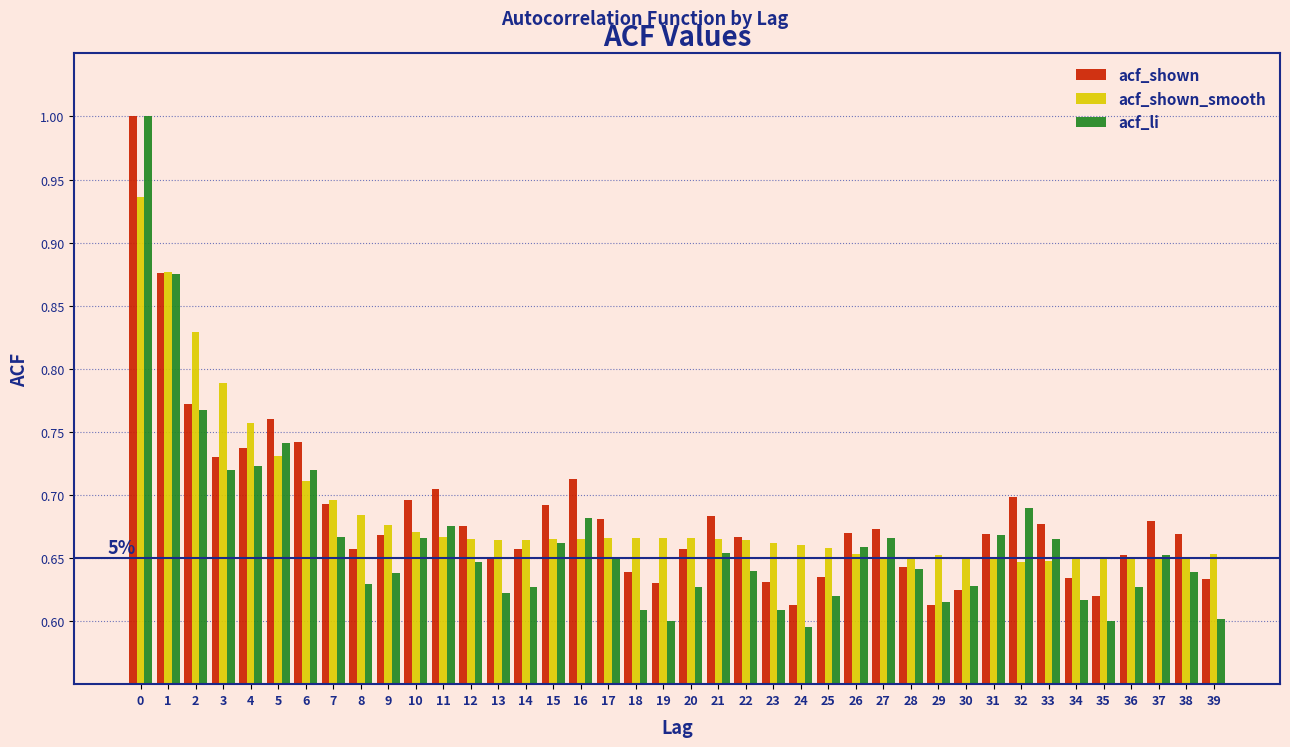

Is the value of acf_li at 35 greater than the value of acf_shown at 26?

No